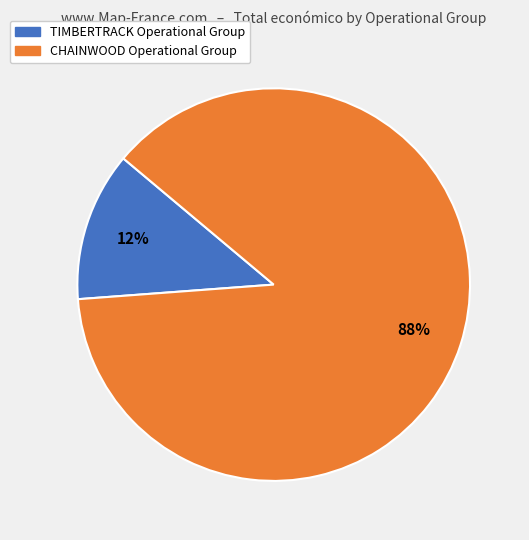

Which category has the biggest portion of the pie?

CHAINWOOD Operational Group